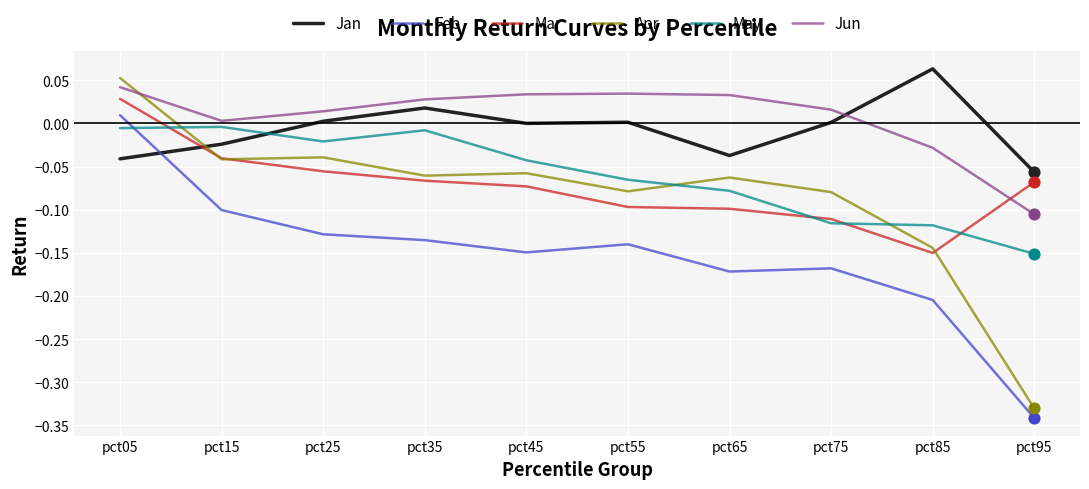

Which series changed the most between pct35 and pct95?

Apr